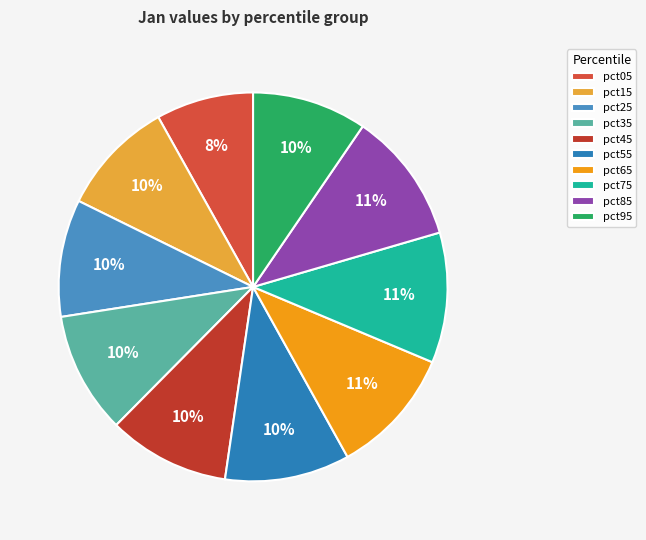

How many segments does this pie chart have?

10